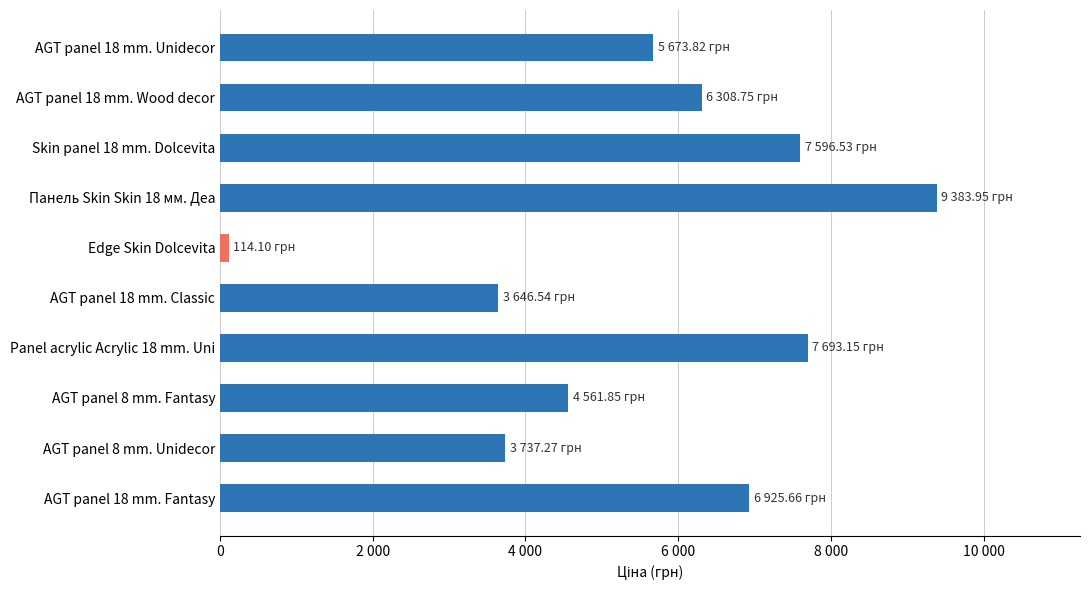

Does the chart contain any negative values?

No